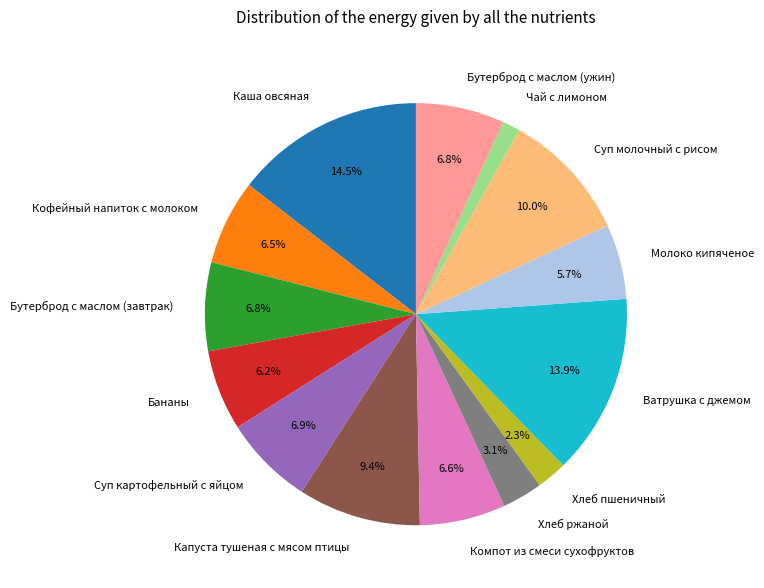

How many segments does this pie chart have?

14